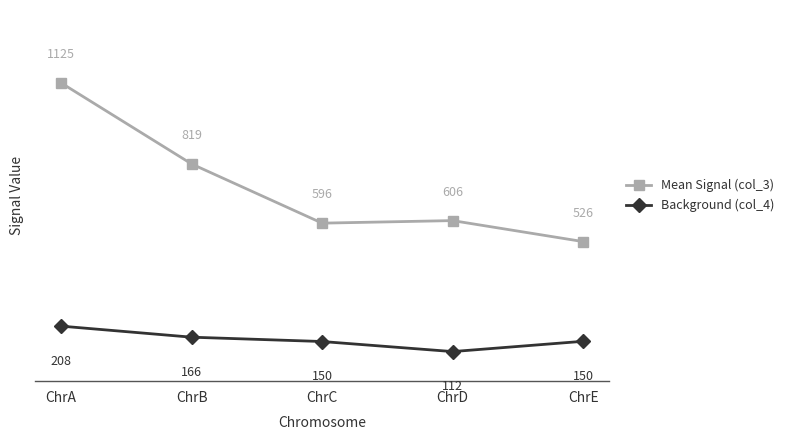

At which category is the sum across all series the highest?

ChrA